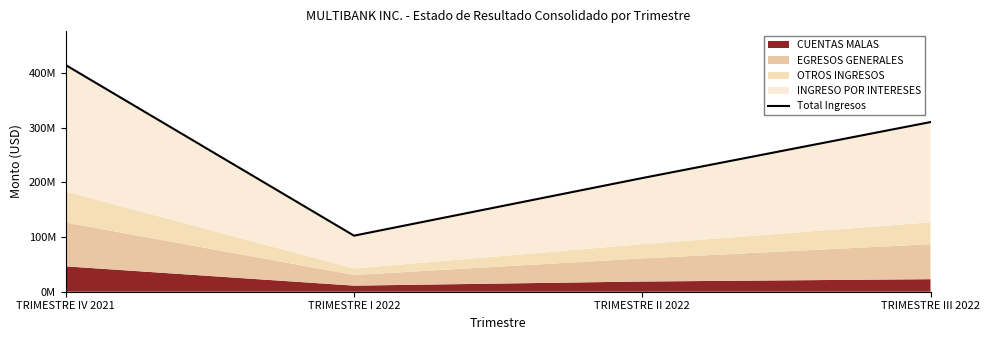

Reading right to left, extract all data points from this chart.

TRIMESTRE III 2022=310031484.0	TRIMESTRE II 2022=207707895.5	TRIMESTRE I 2022=102446083.9	TRIMESTRE IV 2021=414124109.2